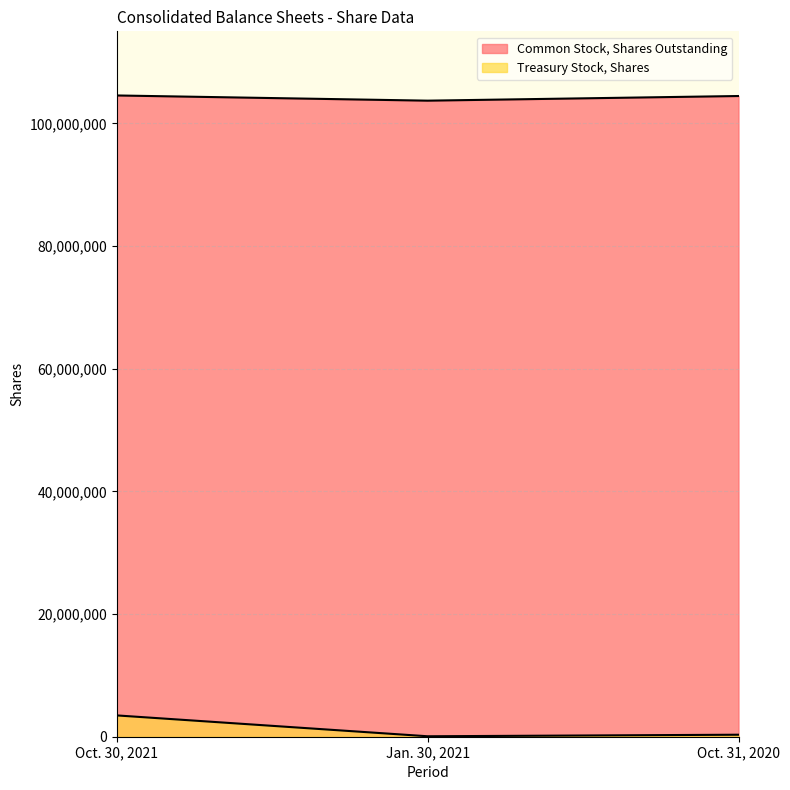

Between Oct. 31, 2020 and Oct. 30, 2021, which is larger?

Oct. 30, 2021